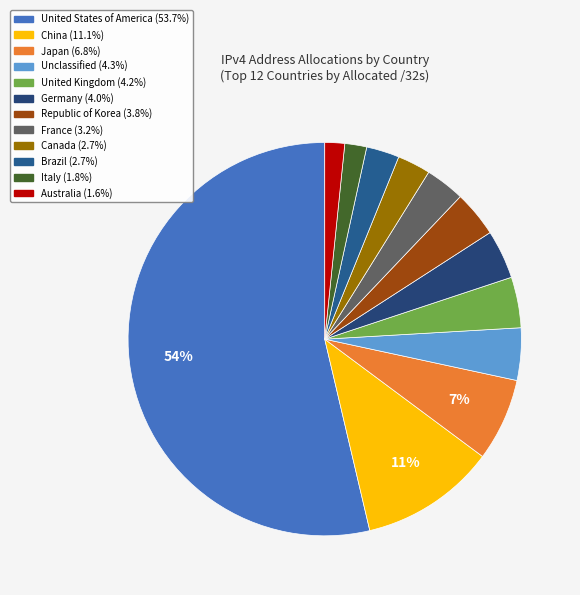

Count the number of slices in the pie.

12